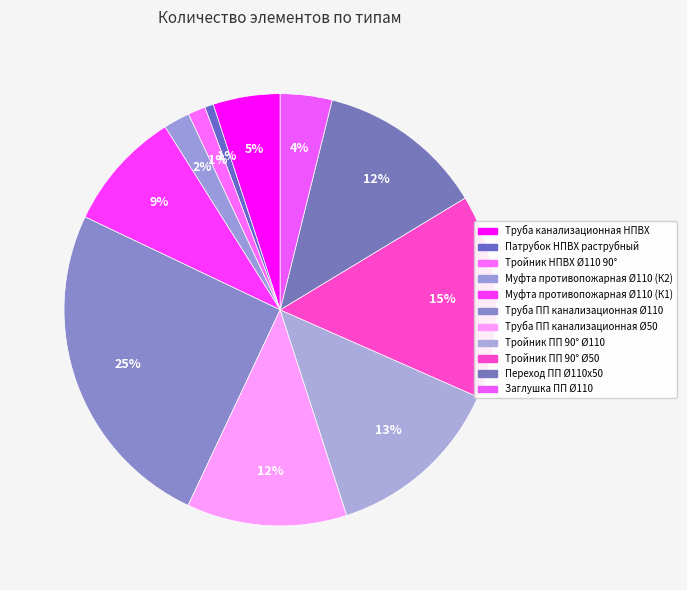

Between Тройник ПП 90° Ø50 and Труба ПП канализационная Ø50, which is larger?

Тройник ПП 90° Ø50